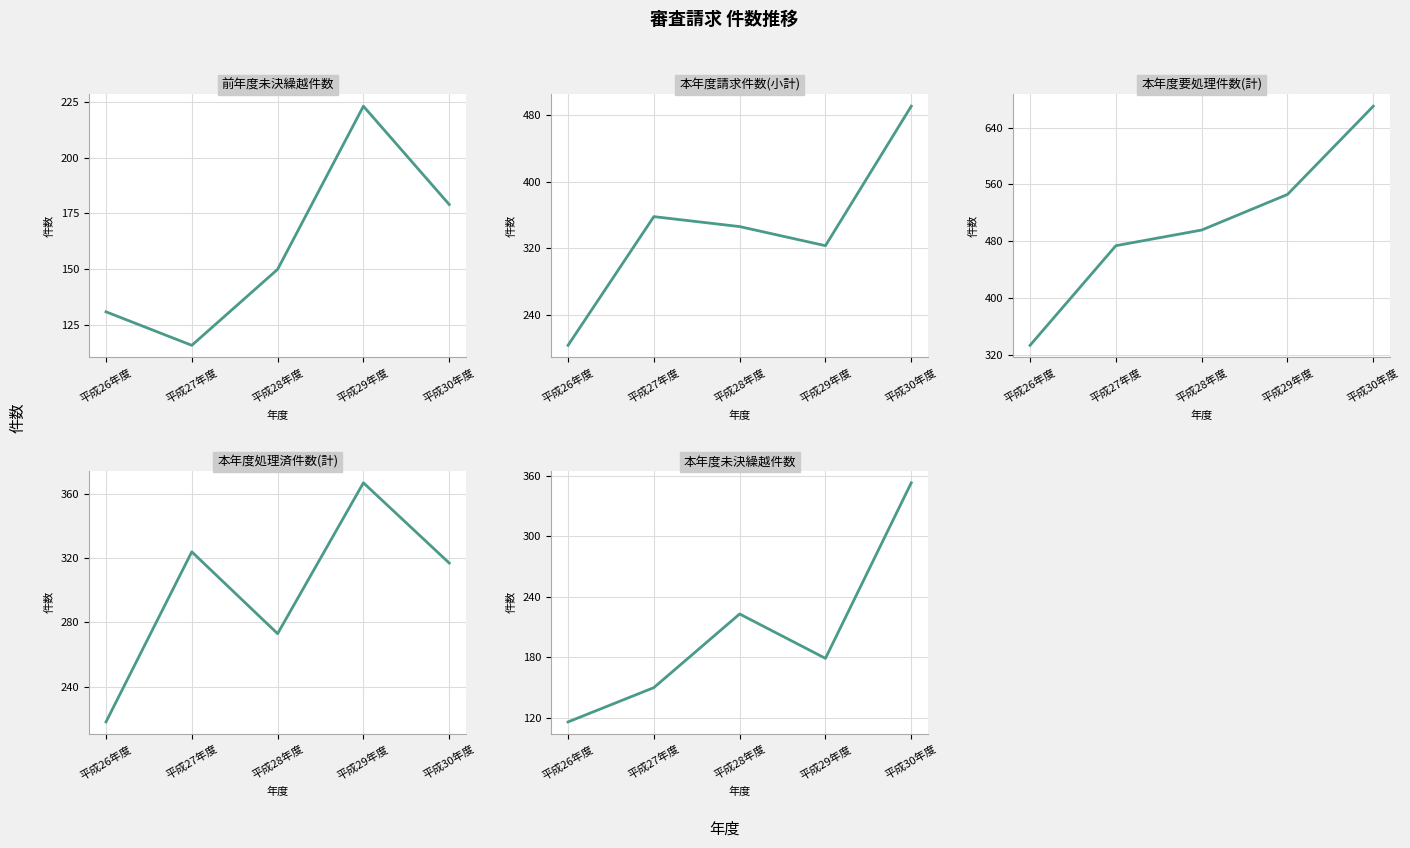

Does the chart display data point markers on the line(s)?

No